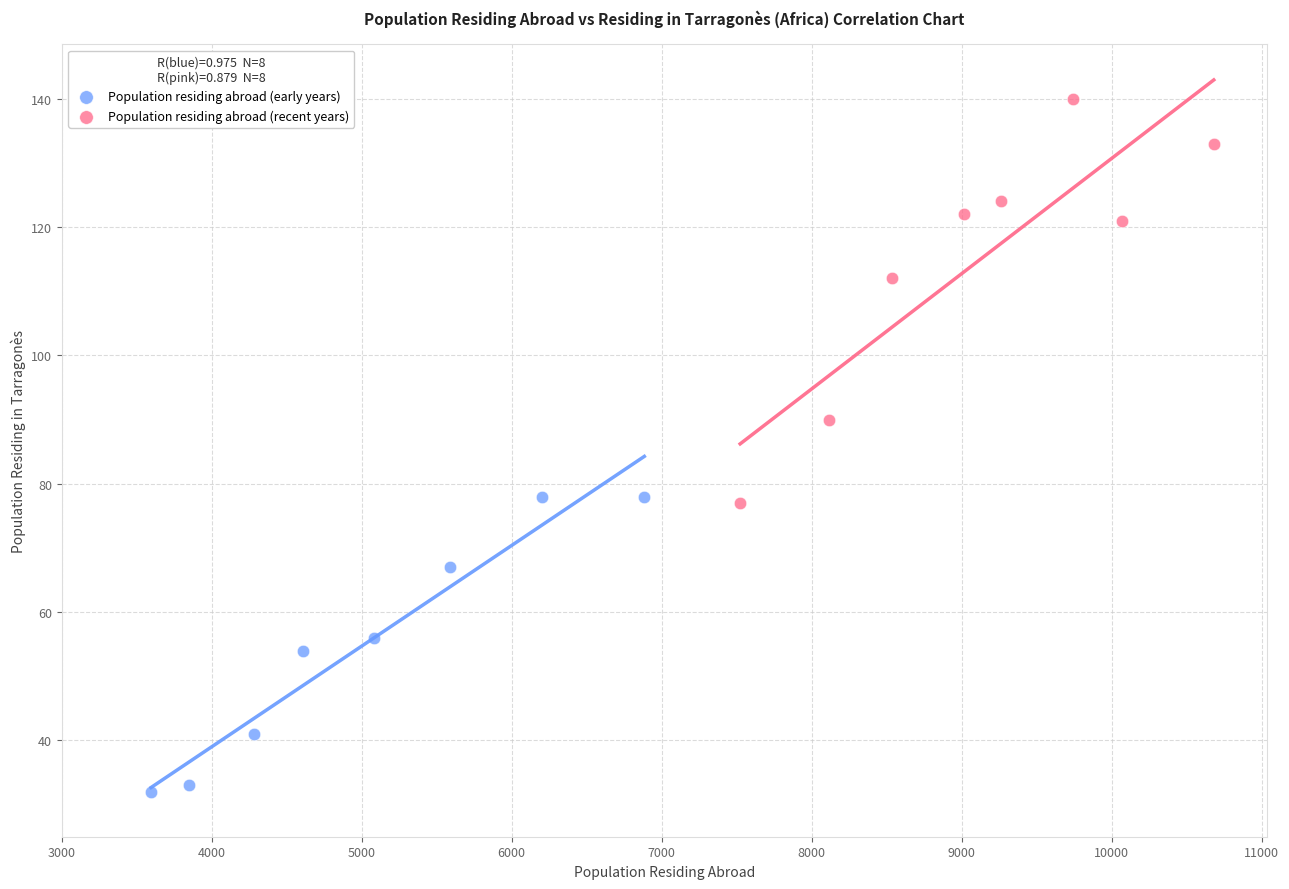

Which series contains the lowest Y value?

Population residing abroad (early years)